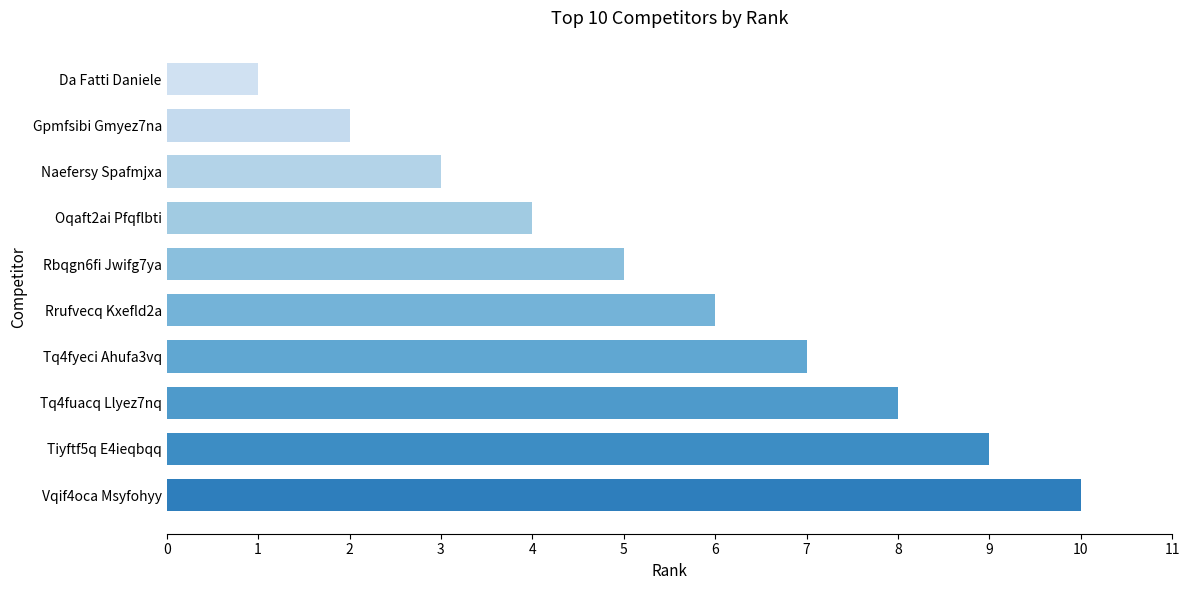

What is the label of the 2nd bar from the bottom?

Tiyftf5q E4ieqbqq